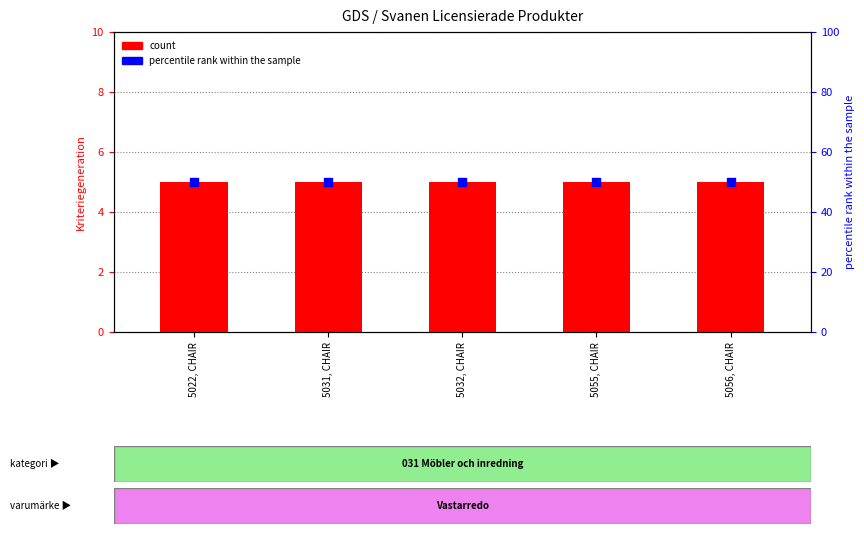

At which category is the sum across all series the highest?

5022, CHAIR